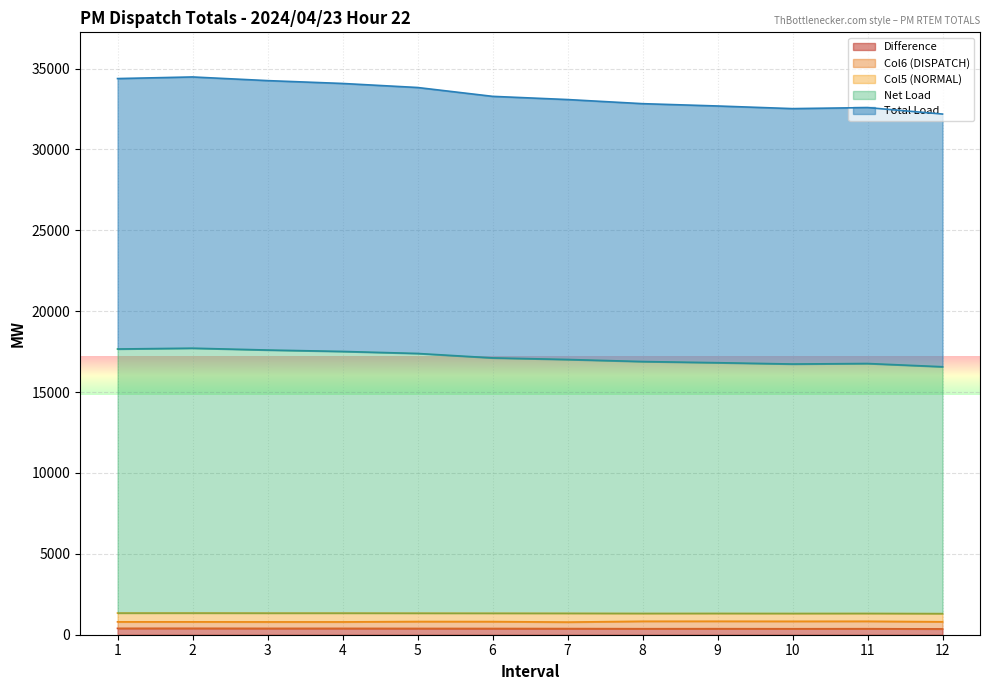

Does the chart display data point markers on the line(s)?

No